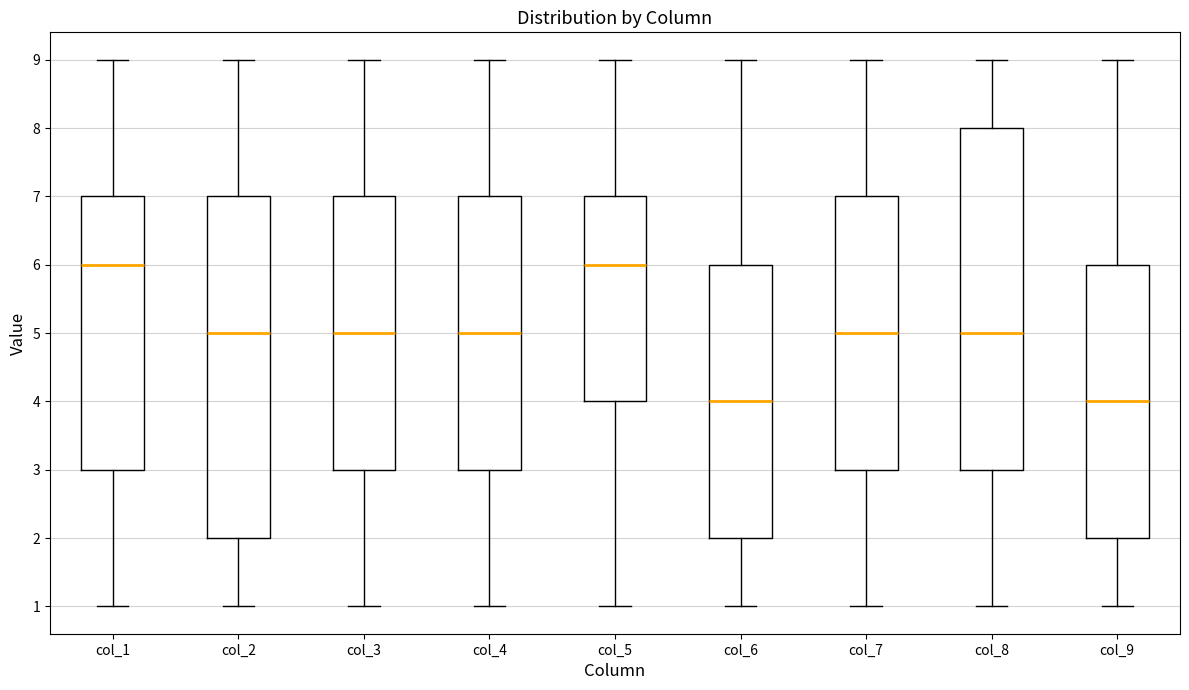

Reading left to right, transcribe this box plot: for each box, give where its median line is, the range the box spans, and where its two whiskers end, as read against the y-axis. The values are not printed on the chart, so give them approximately, as read against the axis.

col_1: median 6, box 3 to 7, whiskers 1 to 9
col_2: median 5, box 2 to 7, whiskers 1 to 9
col_3: median 5, box 3 to 7, whiskers 1 to 9
col_4: median 5, box 3 to 7, whiskers 1 to 9
col_5: median 6, box 4 to 7, whiskers 1 to 9
col_6: median 4, box 2 to 6, whiskers 1 to 9
col_7: median 5, box 3 to 7, whiskers 1 to 9
col_8: median 5, box 3 to 8, whiskers 1 to 9
col_9: median 4, box 2 to 6, whiskers 1 to 9